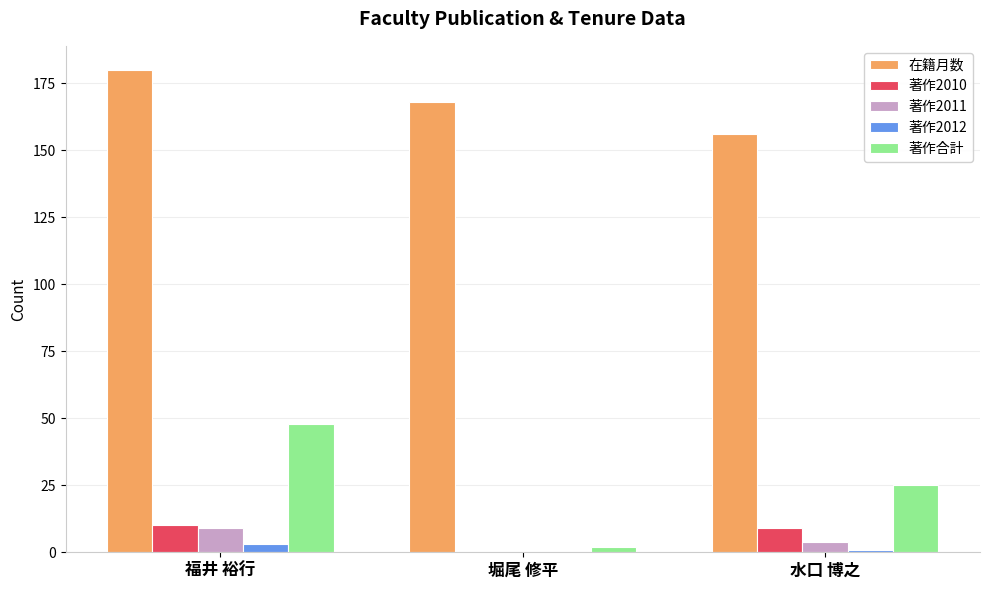

How many groups of bars are there?

3